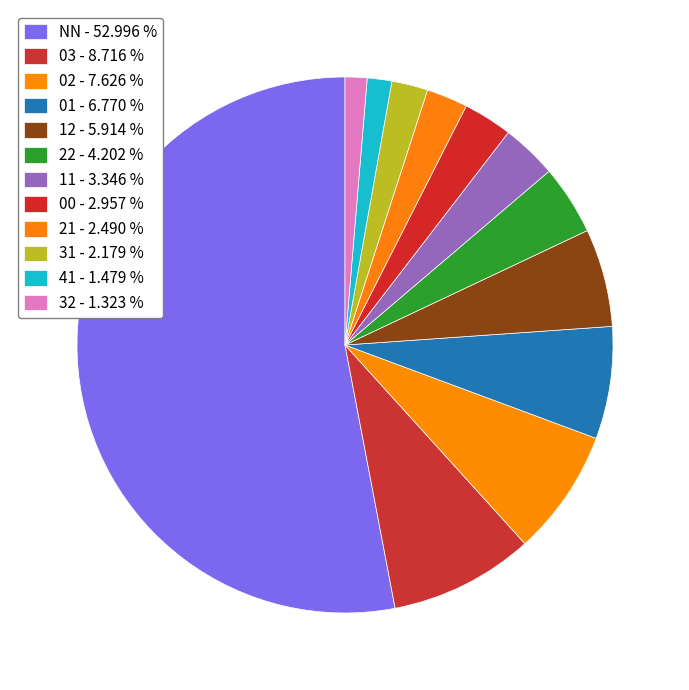

What portion of the pie excludes NN?

47.0%